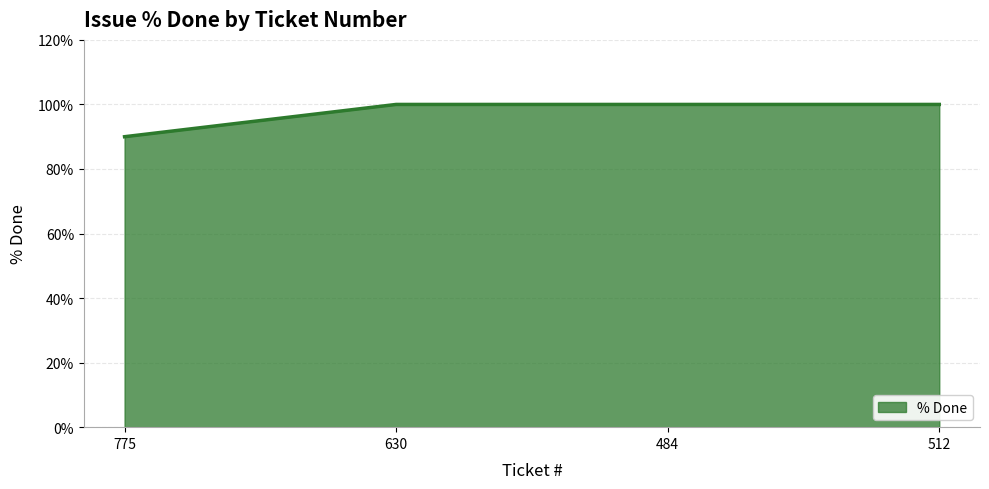

Which has a higher value, 512 or 775?

512